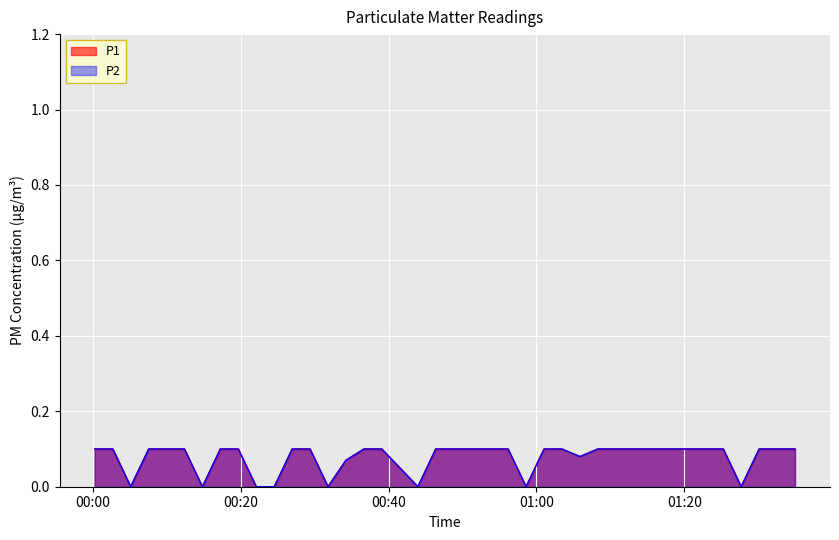

At how many categories does at least one series exceed 0?

32